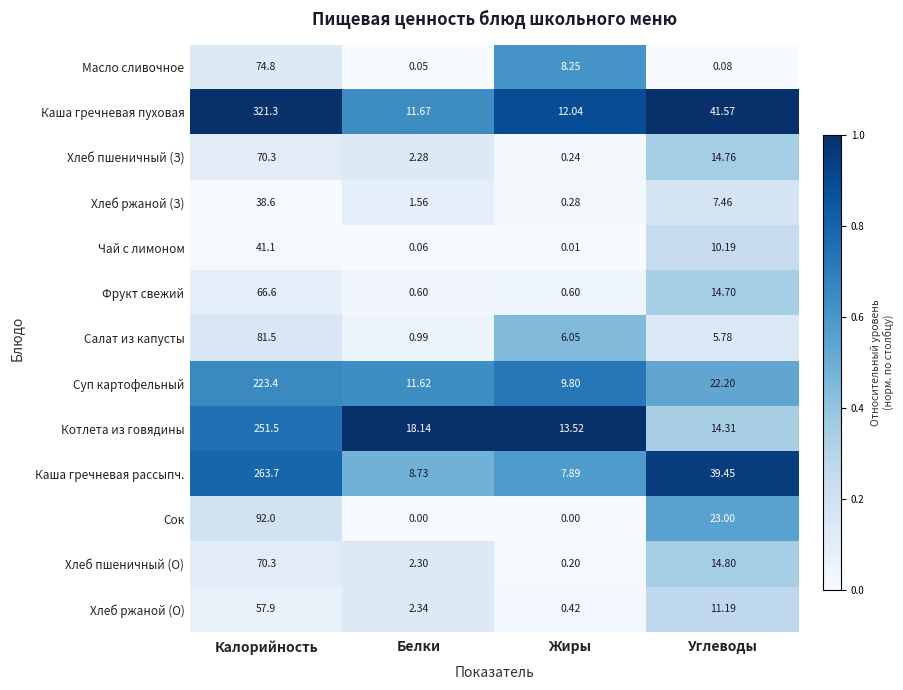

Which series has the widest spread of values?

Каша гречневая пуховая